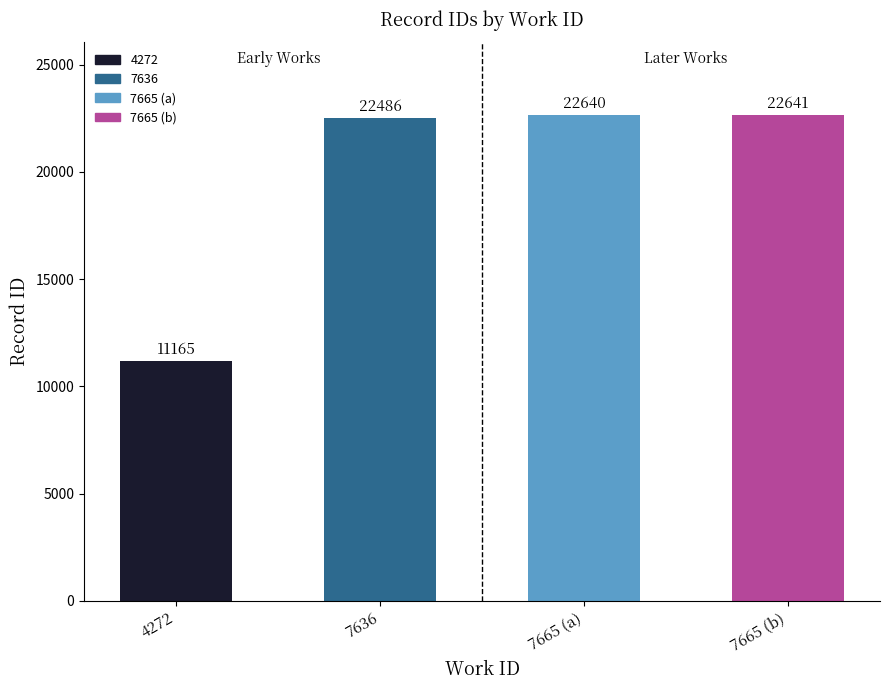

At which category does the chart reach its peak across all series?

7665 (b)